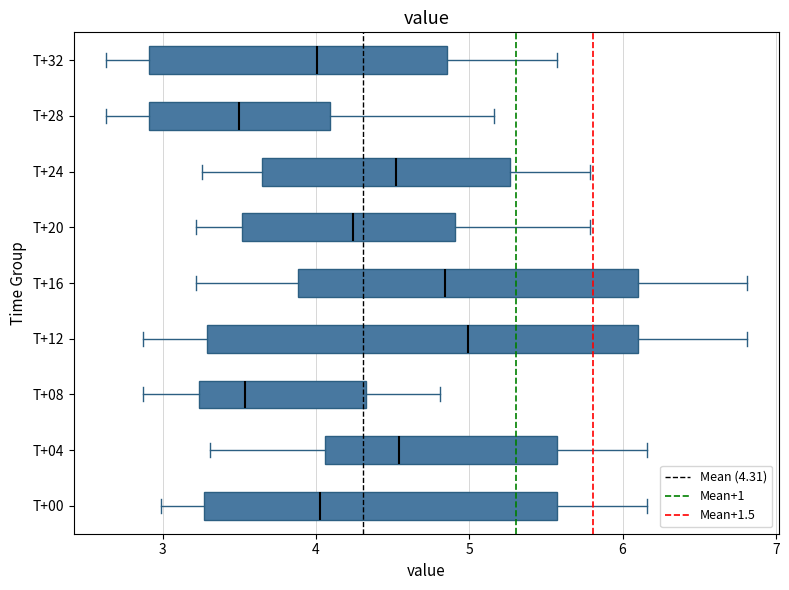

Reading bottom to top, transcribe this box plot: for each box, give where its median line is, the range the box spans, and where its two whiskers end, as read against the x-axis. The values are not printed on the chart, so give them approximately, as read against the axis.

T+00: median 4.0, box 3.3 to 5.6, whiskers 3.0 to 6.2
T+04: median 4.5, box 4.1 to 5.6, whiskers 3.3 to 6.2
T+08: median 3.5, box 3.2 to 4.3, whiskers 2.9 to 4.8
T+12: median 5.0, box 3.3 to 6.1, whiskers 2.9 to 6.8
T+16: median 4.8, box 3.9 to 6.1, whiskers 3.2 to 6.8
T+20: median 4.2, box 3.5 to 4.9, whiskers 3.2 to 5.8
T+24: median 4.5, box 3.6 to 5.3, whiskers 3.3 to 5.8
T+28: median 3.5, box 2.9 to 4.1, whiskers 2.6 to 5.2
T+32: median 4.0, box 2.9 to 4.9, whiskers 2.6 to 5.6